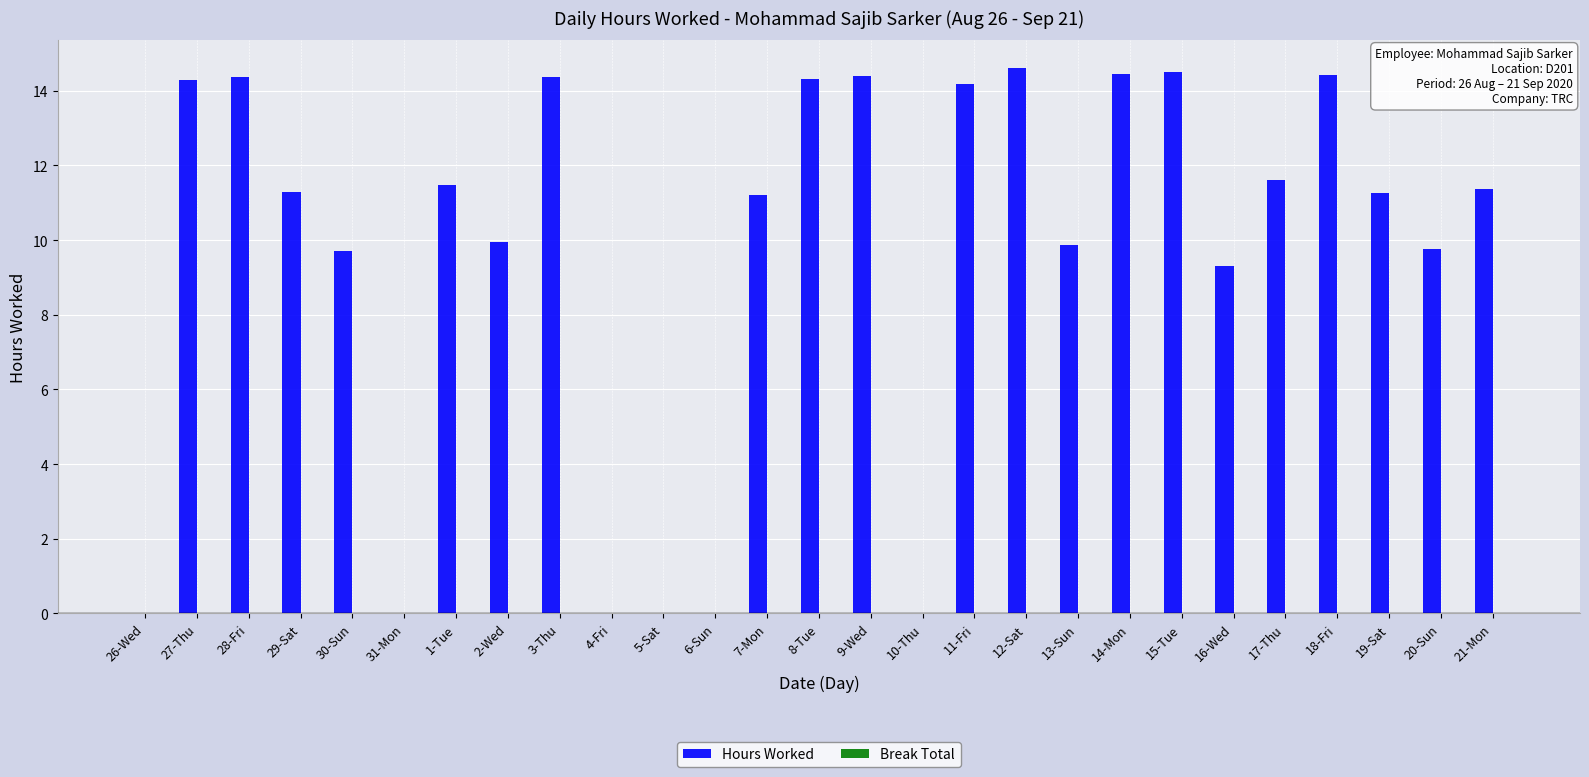

Between 3-Thu and 17-Thu, which is larger?

3-Thu